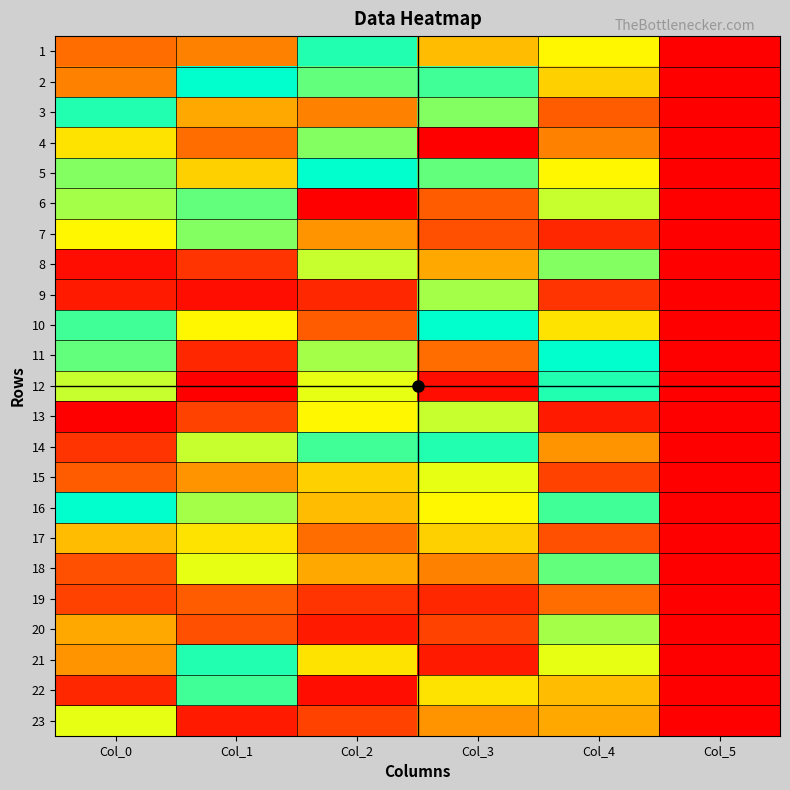

At Col_2, list the series in order from smallest to largest.

6, 22, 20, 9, 19, 23, 10, 17, 3, 7, 18, 16, 15, 21, 13, 12, 8, 11, 4, 2, 14, 1, 5